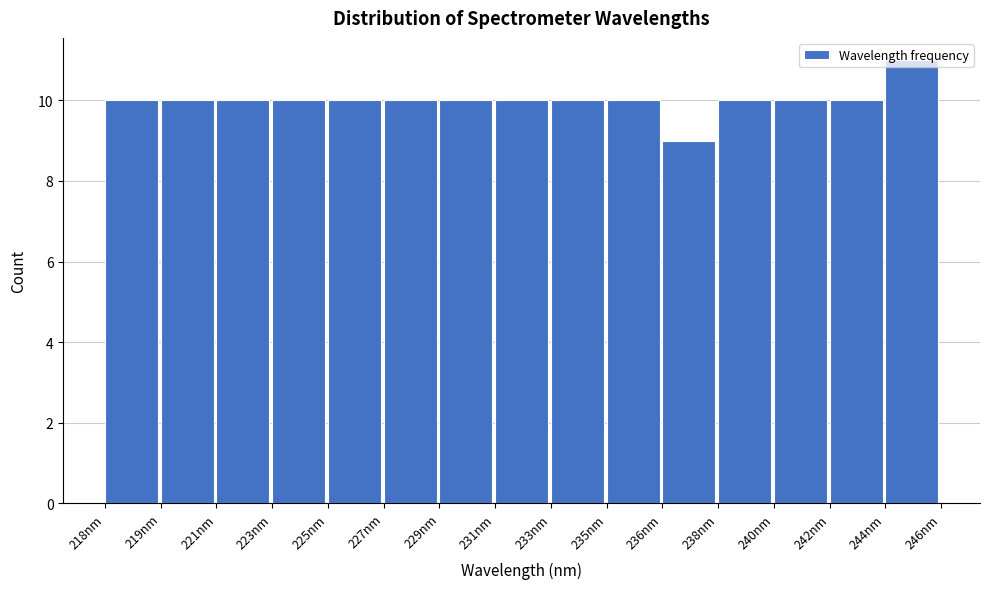

What is the sum of the values at 221nm and 240nm?

20